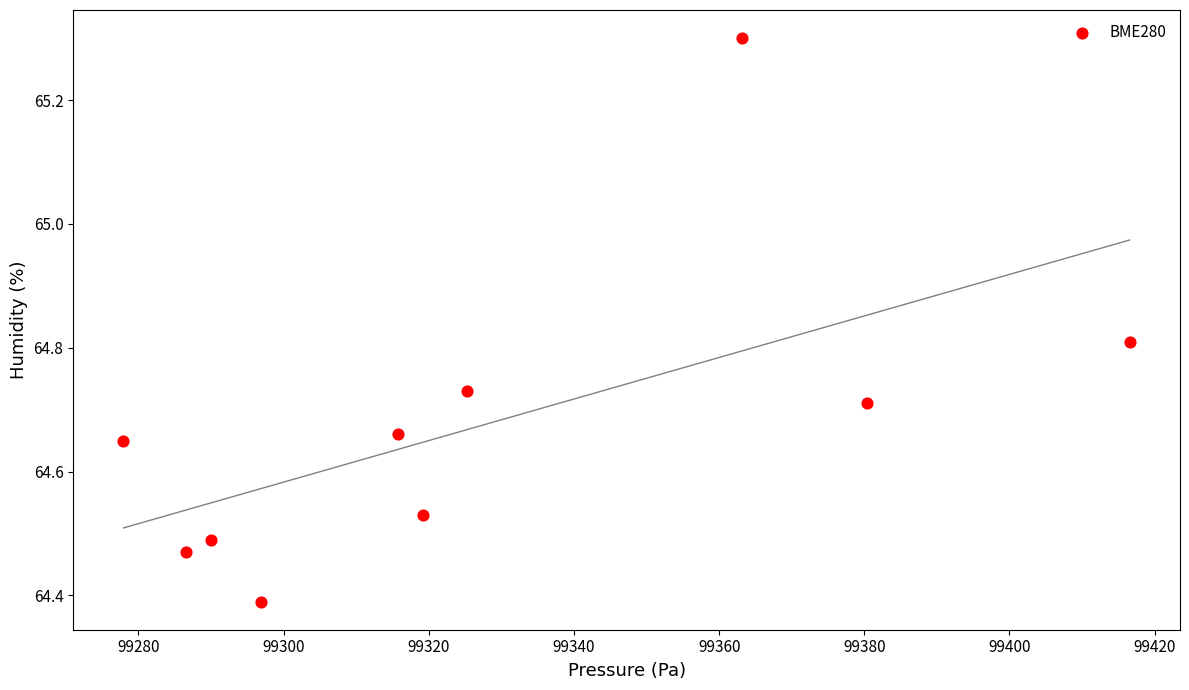

What is the range of X values (max minus min)?

138.6